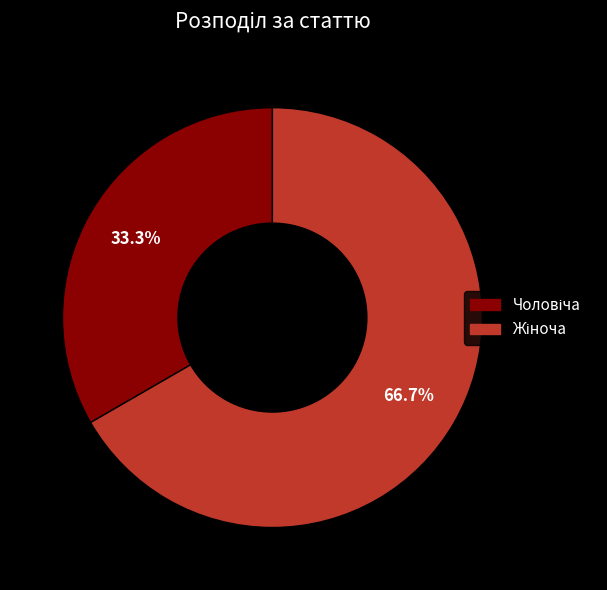

How many segments does this pie chart have?

2